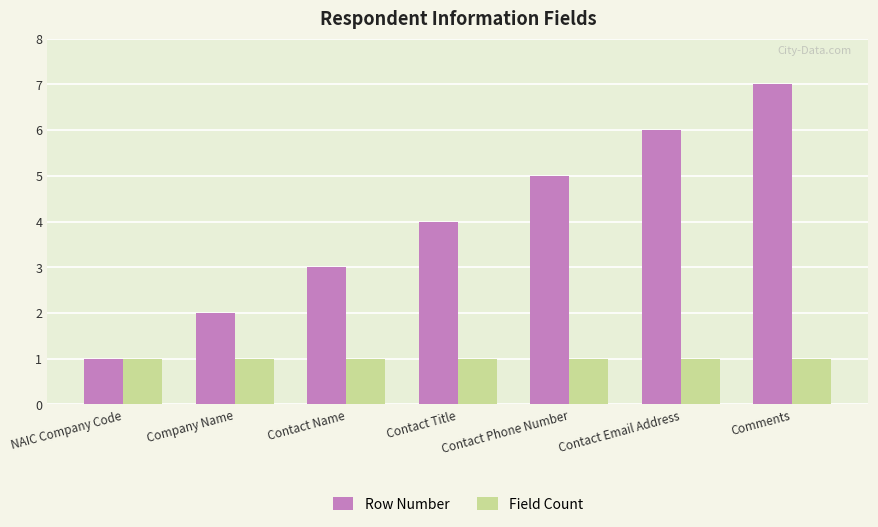

What is the label of the 3rd bar from the left?

Contact Name